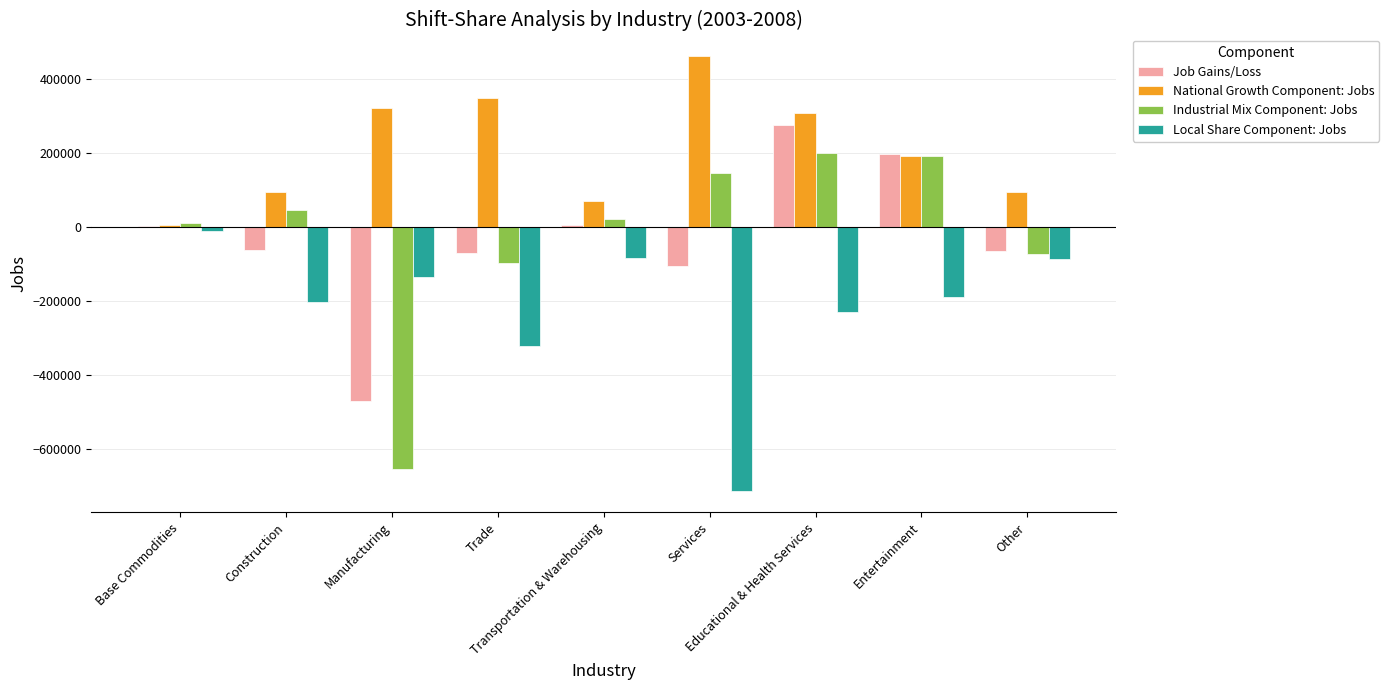

The Industrial Mix Component: Jobs series shows 9664 at Base Commodities. True or false?

True